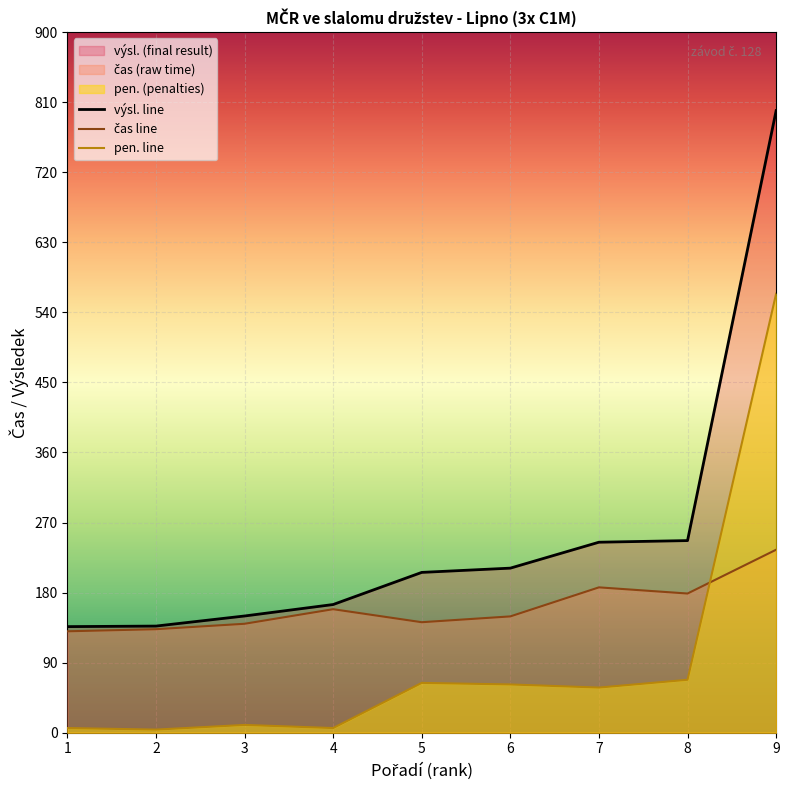

What is the sum of the pen. line values at 2 and 8?

72.0